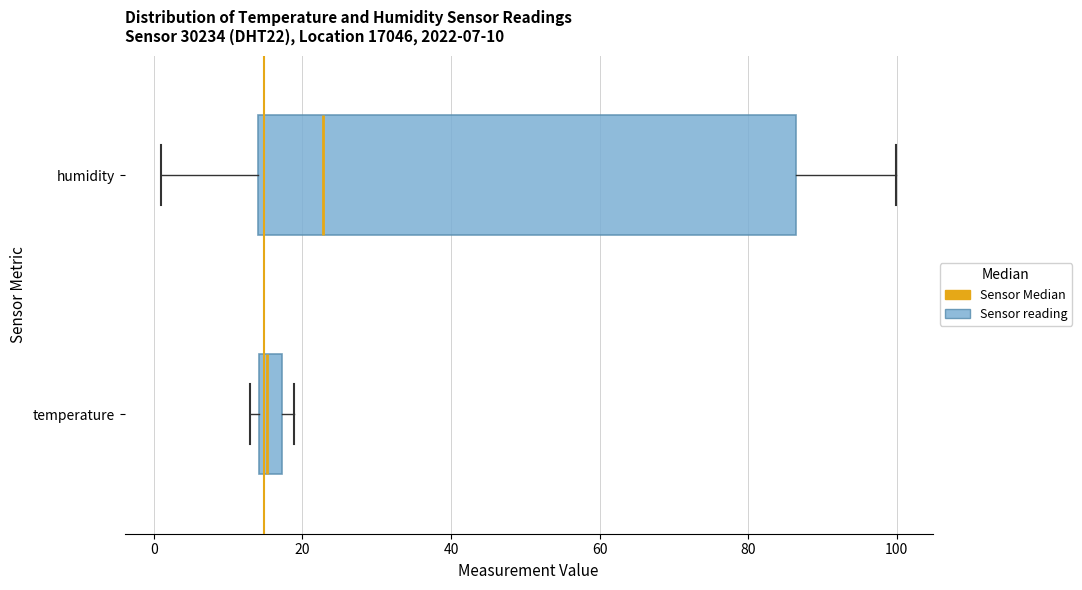

Which box has the furthest to the left median line?

temperature